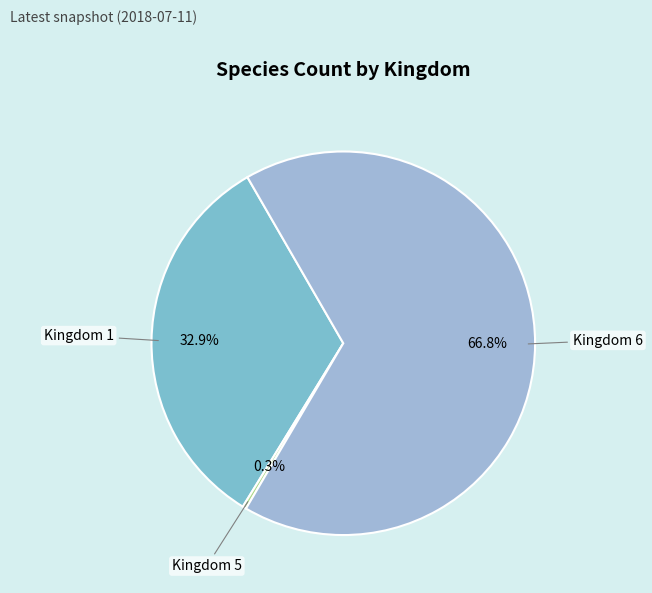

Count the number of slices in the pie.

3